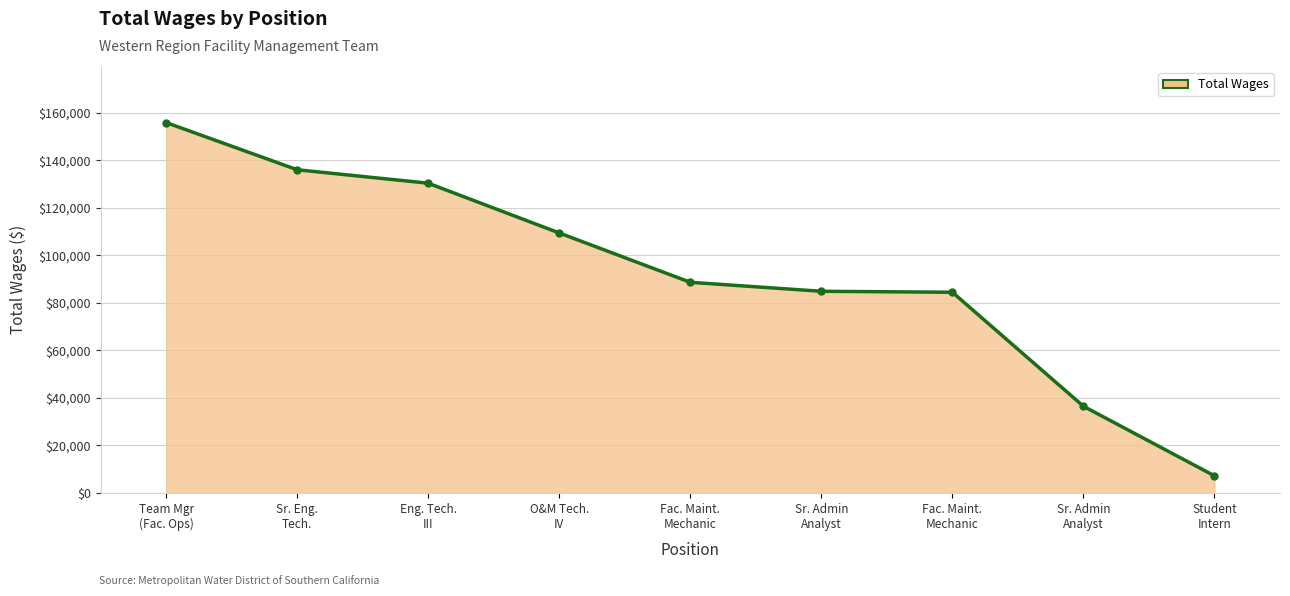

How many categories are shown in the chart?

9